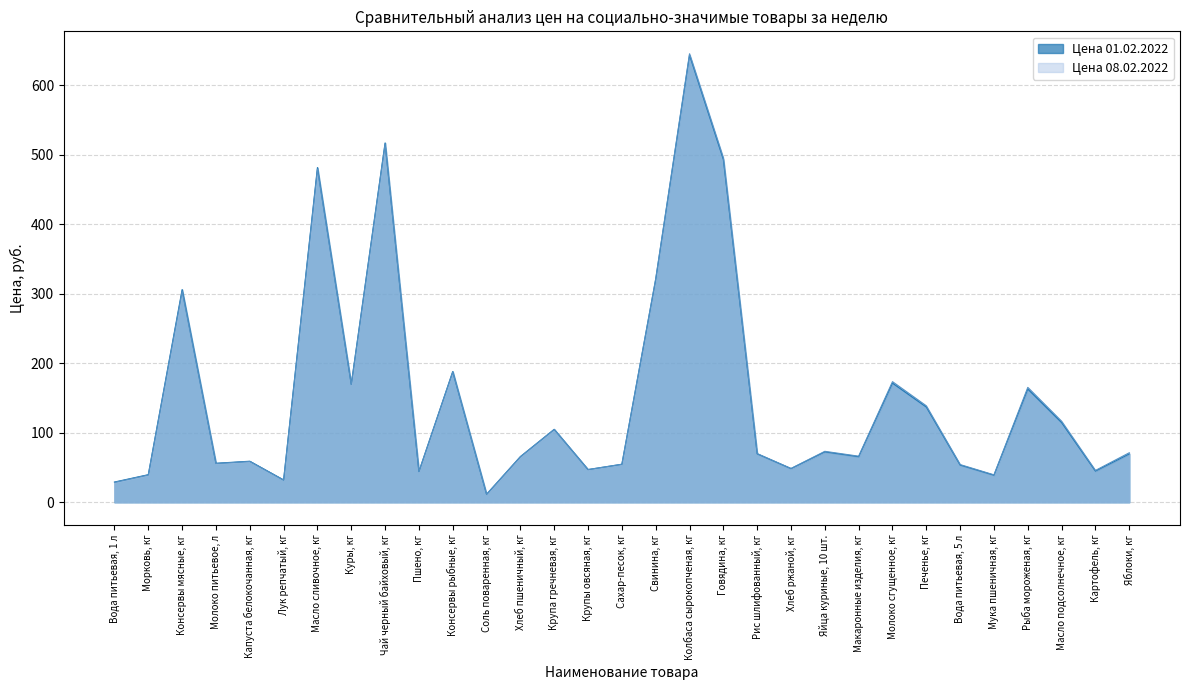

Between Хлеб ржаной, кг and Лук репчатый, кг, which is larger?

Хлеб ржаной, кг